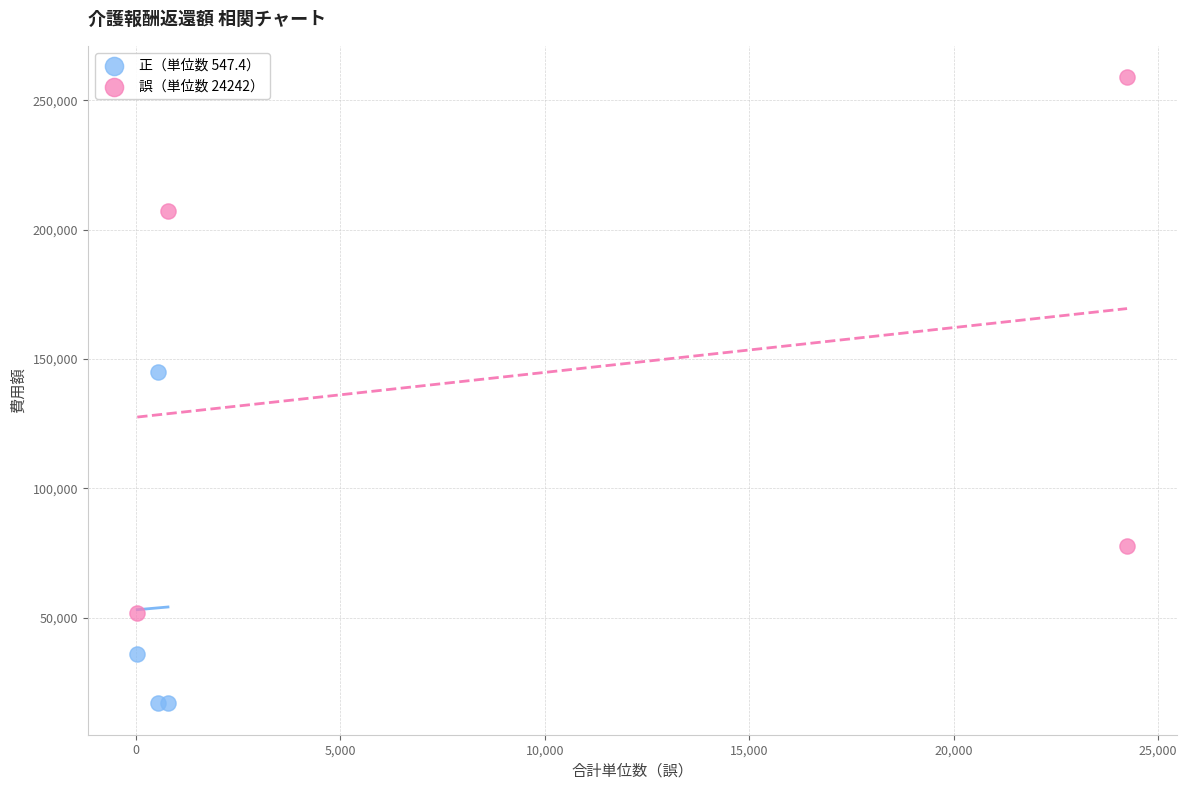

Which series contains the highest Y value?

誤（単位数 24242）